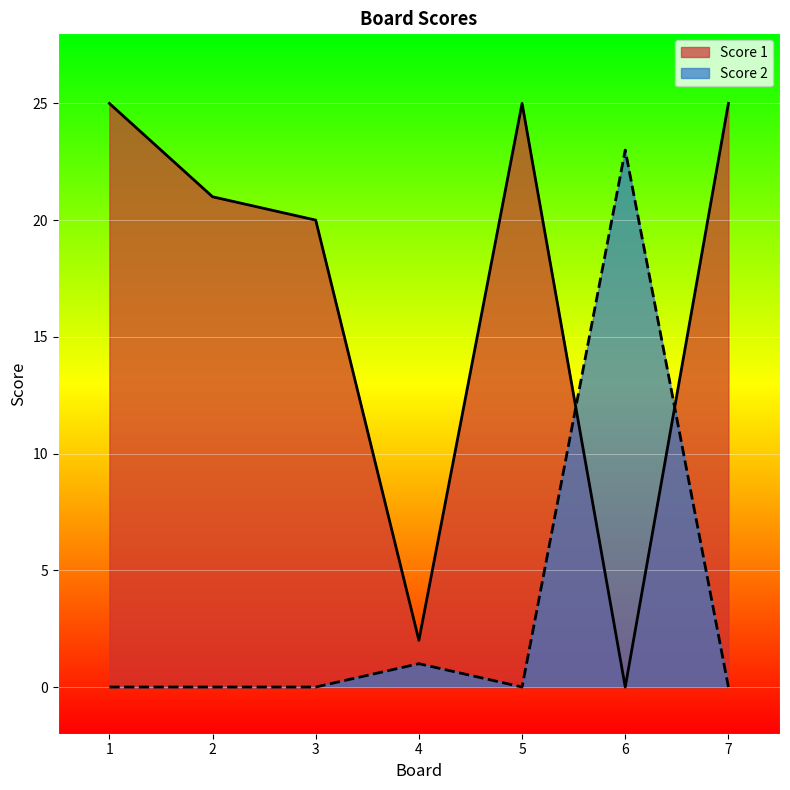

Rank the categories by Score 2 value from highest to lowest.

6, 4, 1, 2, 3, 5, 7